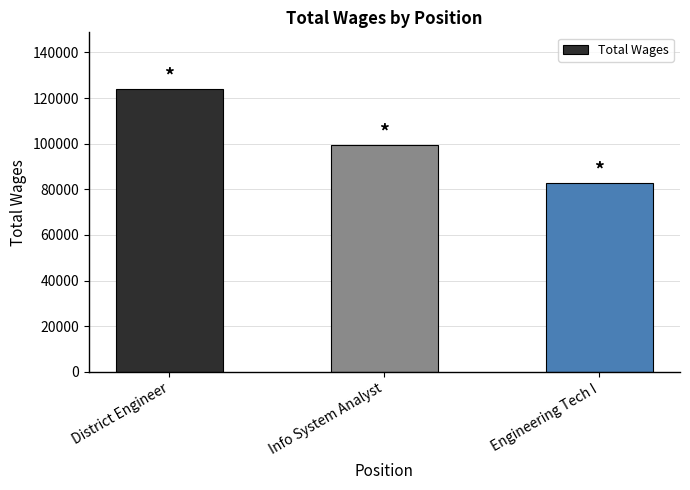

What value does the data have at Info System Analyst, to the nearest 50?

99350